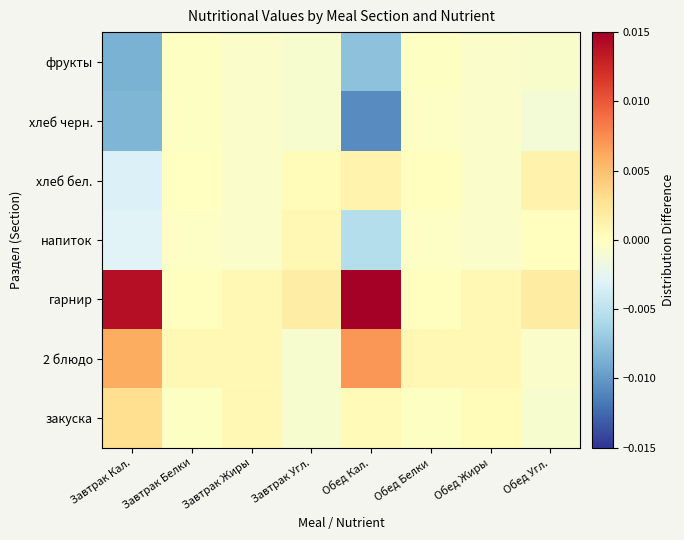

Reading left to right, extract all data points from this chart.

закуска: Завтрак Кал.=0.0	Завтрак Белки=-0.0	Завтрак Жиры=0.0	Завтрак Угл.=-0.0	Обед Кал.=0.0	Обед Белки=-0.0	Обед Жиры=0.0	Обед Угл.=-0.0
2 блюдо: Завтрак Кал.=0.0	Завтрак Белки=0.0	Завтрак Жиры=0.0	Завтрак Угл.=-0.0	Обед Кал.=0.0	Обед Белки=0.0	Обед Жиры=0.0	Обед Угл.=-0.0
гарнир: Завтрак Кал.=0.0	Завтрак Белки=0.0	Завтрак Жиры=0.0	Завтрак Угл.=0.0	Обед Кал.=0.0	Обед Белки=0.0	Обед Жиры=0.0	Обед Угл.=0.0
напиток: Завтрак Кал.=-0.0	Завтрак Белки=-0.0	Завтрак Жиры=-0.0	Завтрак Угл.=0.0	Обед Кал.=-0.0	Обед Белки=-0.0	Обед Жиры=-0.0	Обед Угл.=0.0
хлеб бел.: Завтрак Кал.=-0.0	Завтрак Белки=-0.0	Завтрак Жиры=-0.0	Завтрак Угл.=0.0	Обед Кал.=0.0	Обед Белки=0.0	Обед Жиры=-0.0	Обед Угл.=0.0
хлеб черн.: Завтрак Кал.=-0.0	Завтрак Белки=-0.0	Завтрак Жиры=-0.0	Завтрак Угл.=-0.0	Обед Кал.=-0.0	Обед Белки=-0.0	Обед Жиры=-0.0	Обед Угл.=-0.0
фрукты: Завтрак Кал.=-0.0	Завтрак Белки=-0.0	Завтрак Жиры=-0.0	Завтрак Угл.=-0.0	Обед Кал.=-0.0	Обед Белки=-0.0	Обед Жиры=-0.0	Обед Угл.=-0.0